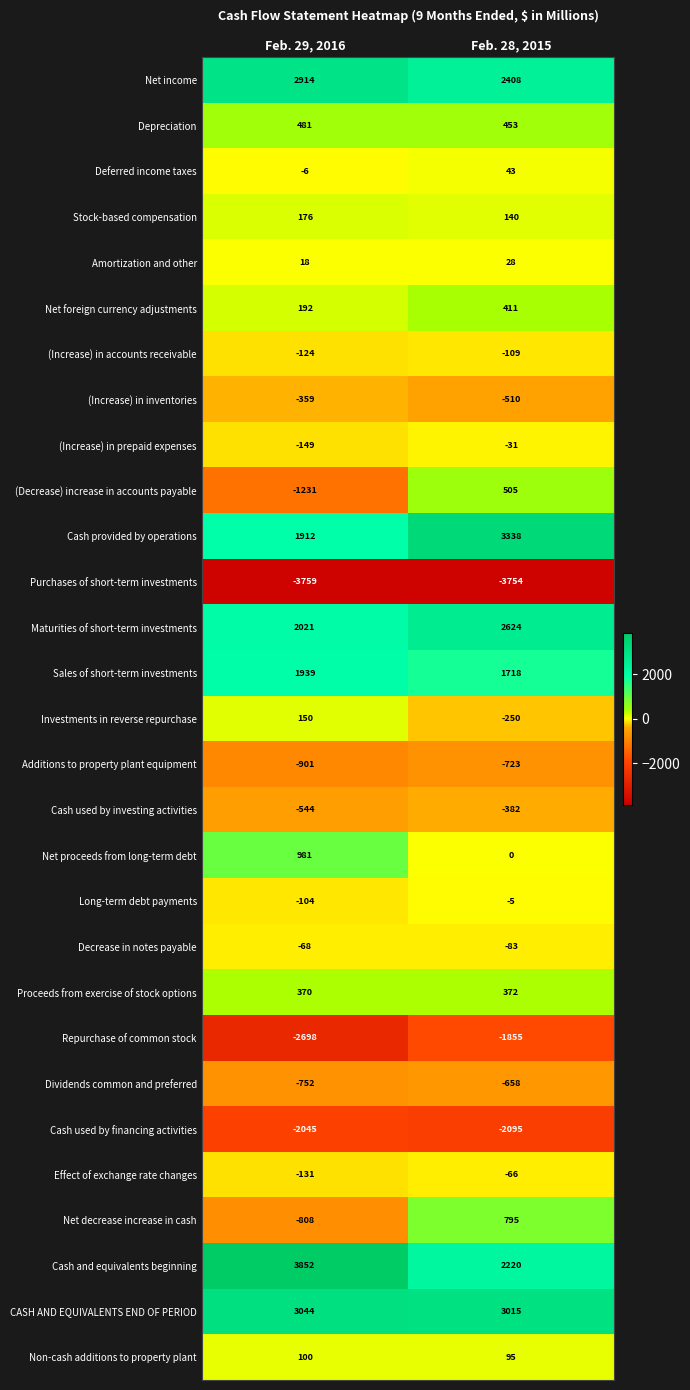

Is it true that (Decrease) increase in accounts payable equals -1231 at Feb. 29, 2016?

True